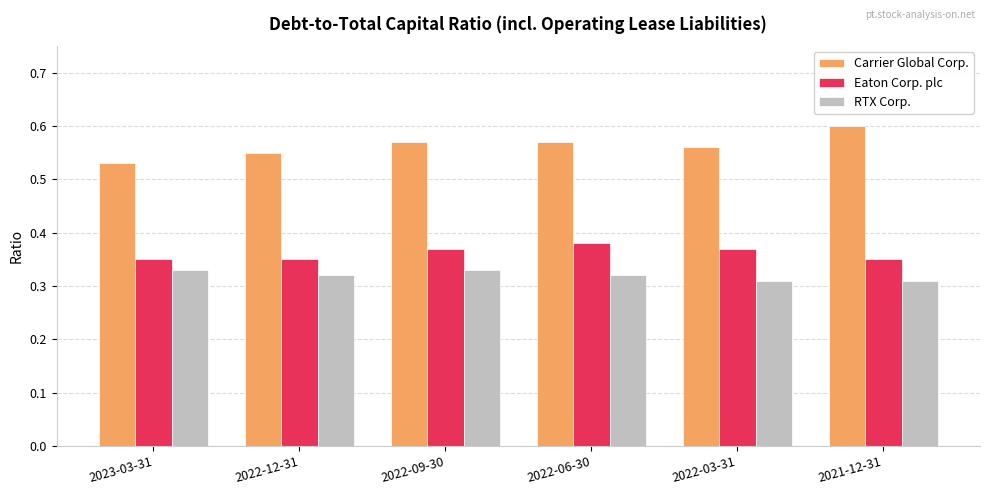

Count the RTX Corp. values in the range 0 to 1.

6